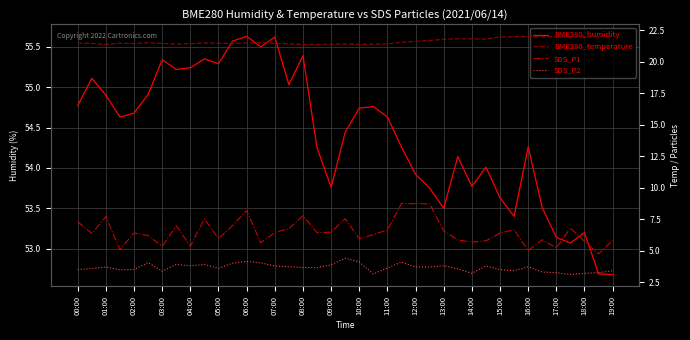

What is the label of the 3rd point from the left?

01:00